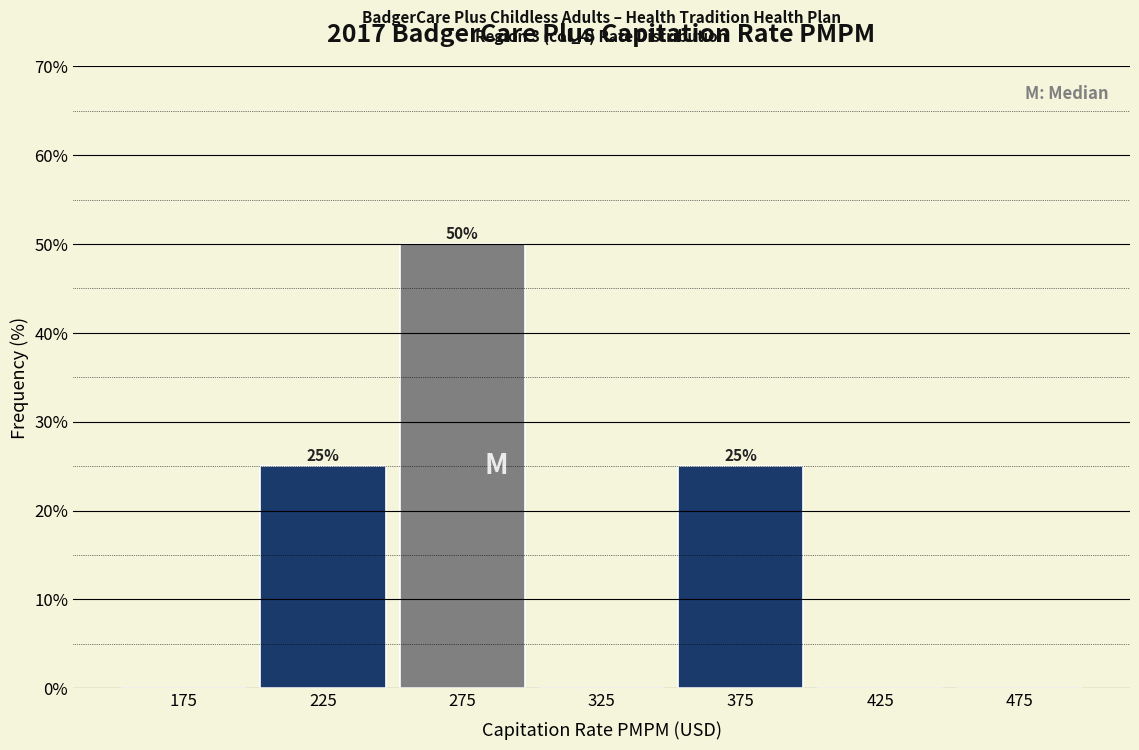

Which range on the x-axis has the tallest bar?

250 to 300